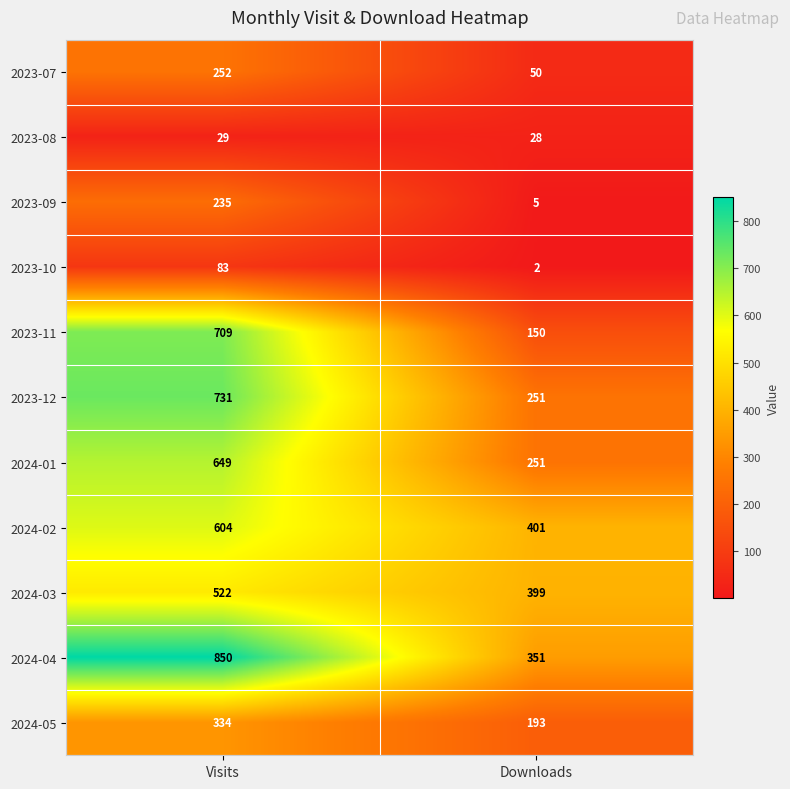

The 2024-02 series shows 401 at Downloads. True or false?

True